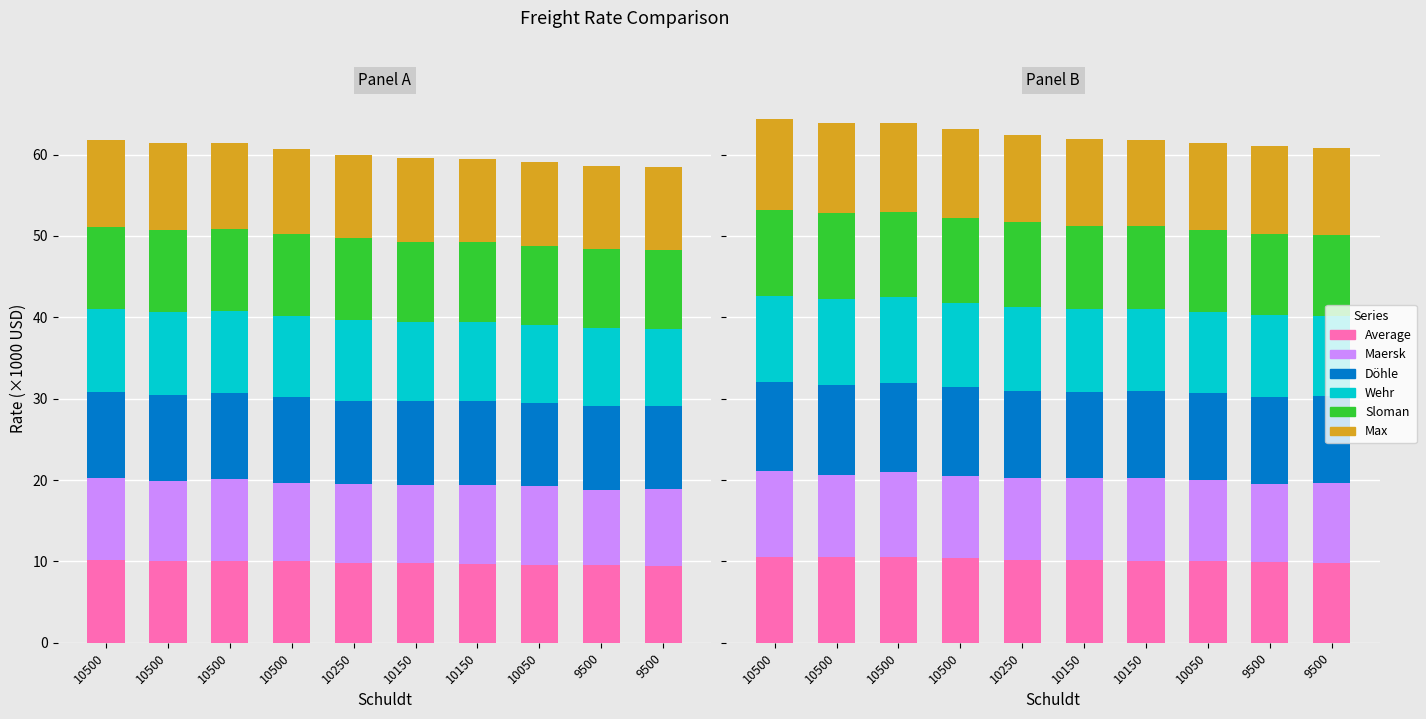

At which category is the sum across all series the highest?

10500